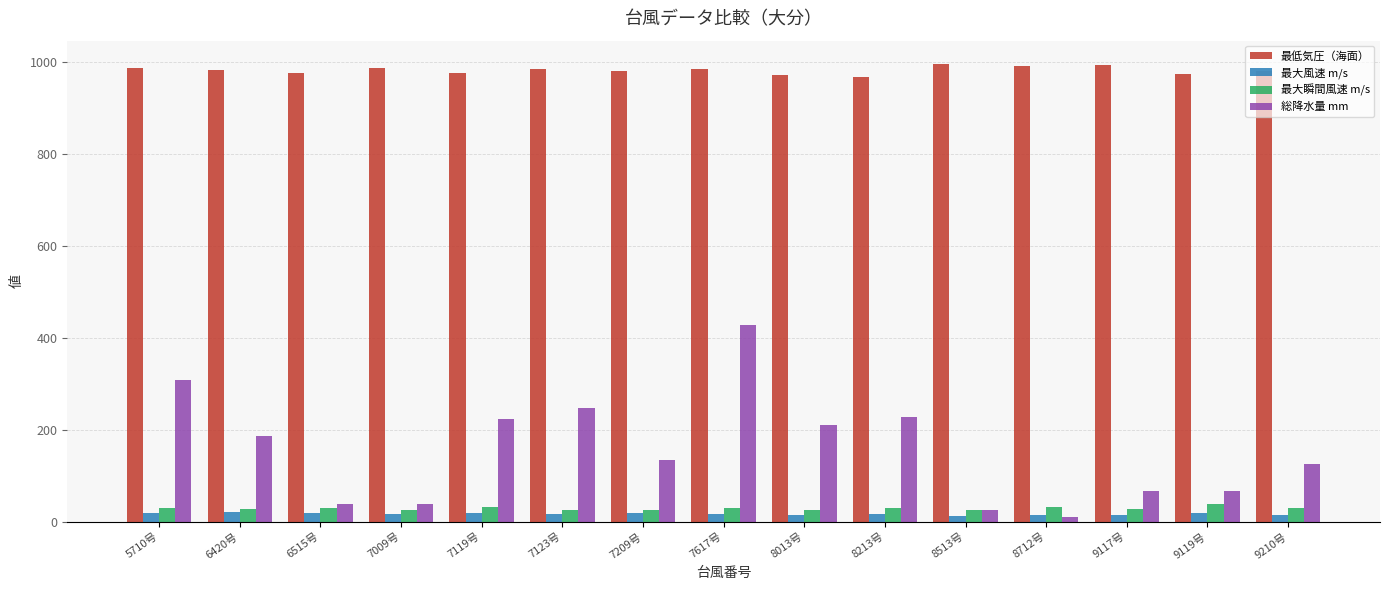

What position from the right is 9117号?

3